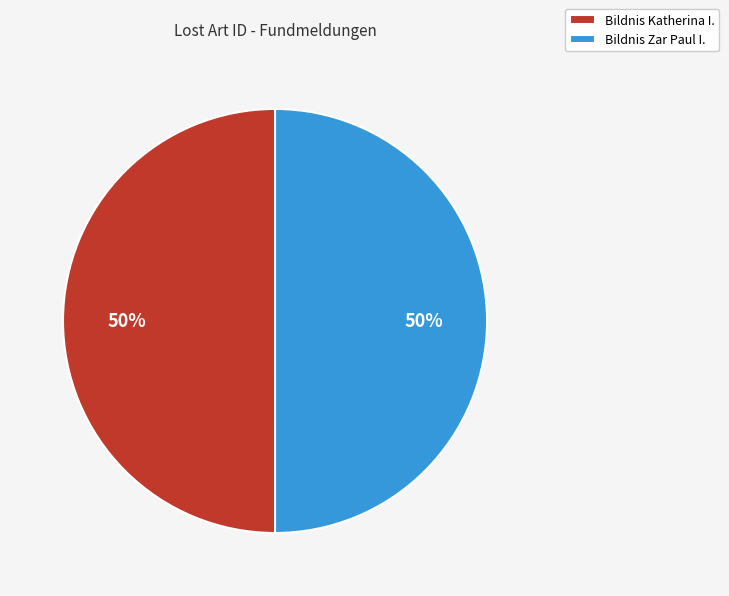

Is the sum of Bildnis Katherina I. and Bildnis Zar Paul I. greater than half?

Yes